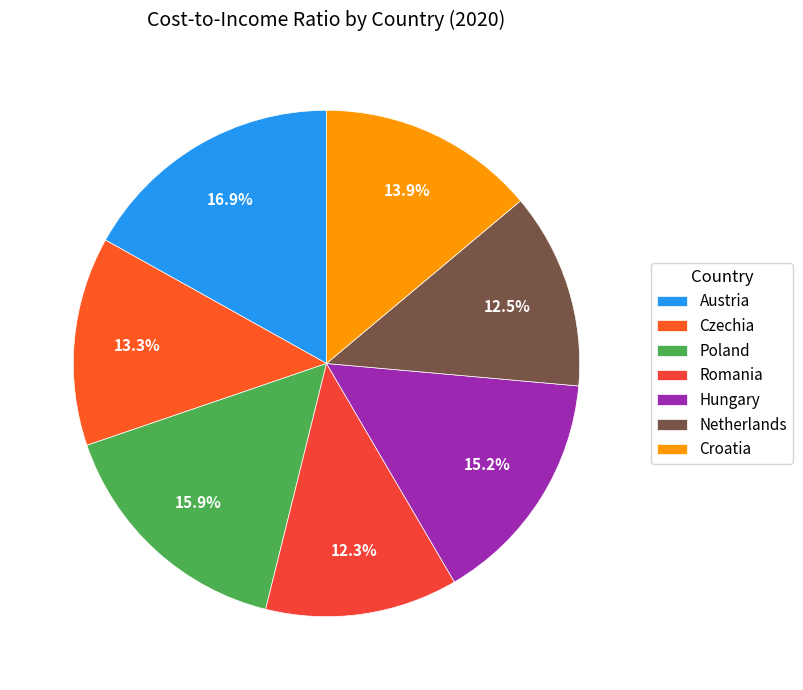

What percentage is the Romania slice, to the nearest percent?

12%